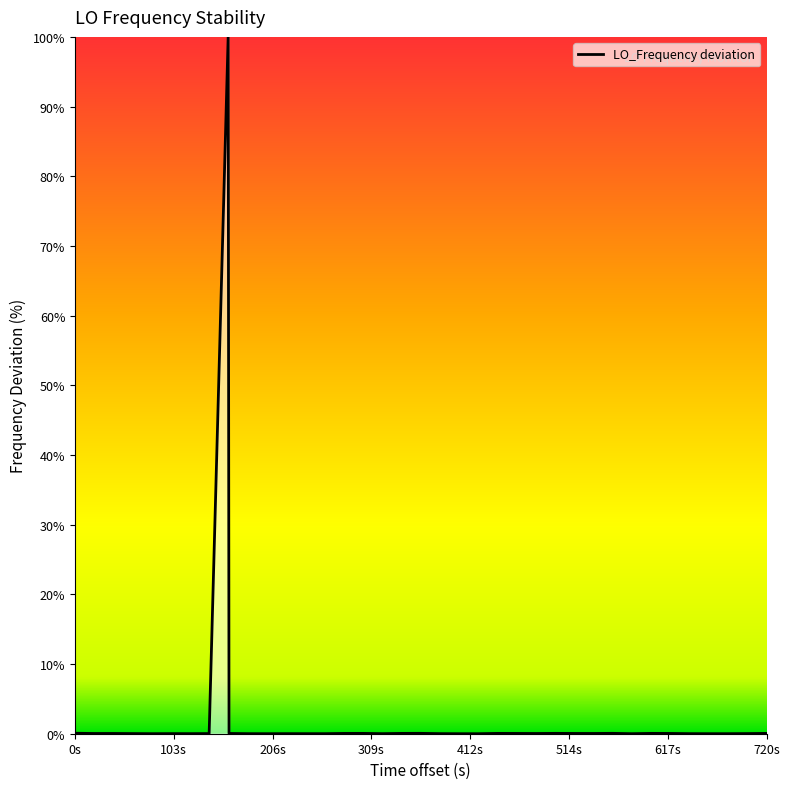

What is the average value?

2.5